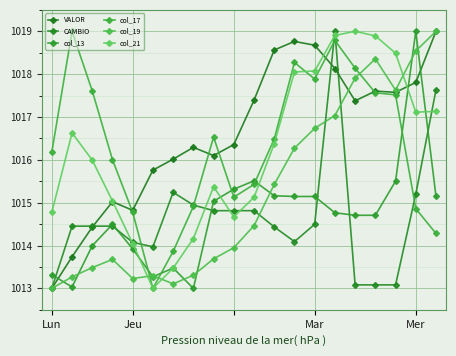

True or false: col_21 and col_19 cross at least once.

True